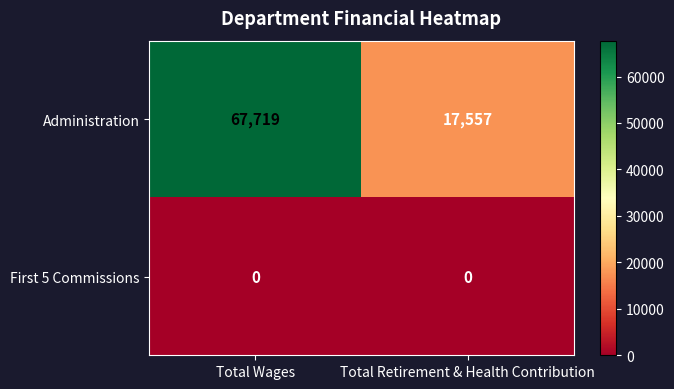

At how many categories does at least one series exceed 7558?

2